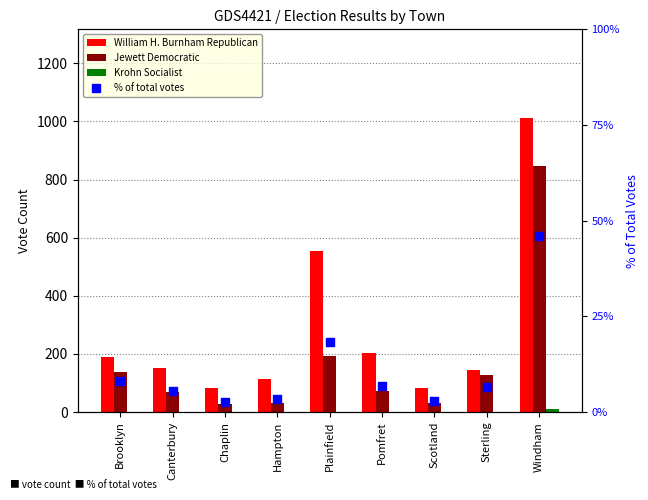

Is the value of Jewett Democratic at Scotland greater than the value of Krohn Socialist at Pomfret?

Yes